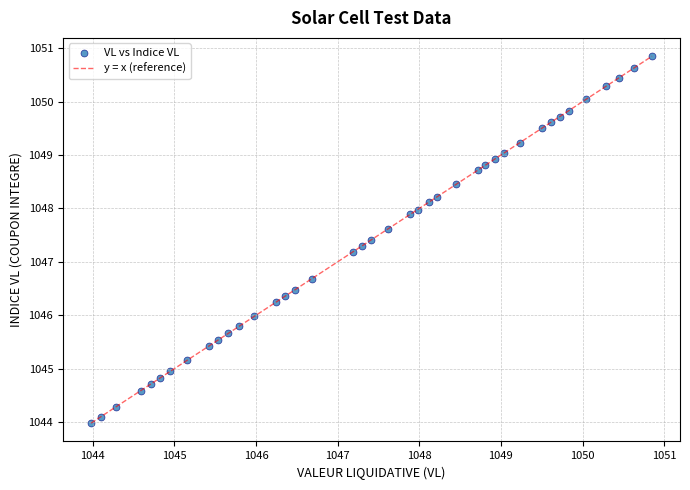

What Y value in the scatter plot is closest to 1047?

1047.2